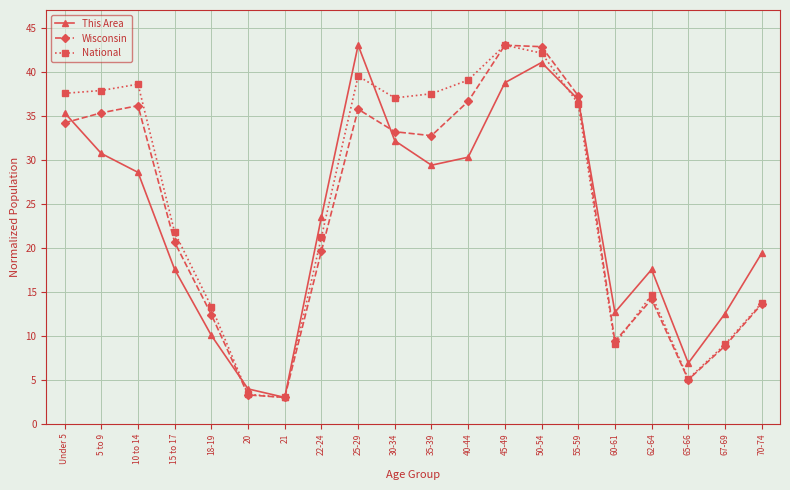

What is the greatest value displayed?

43.0